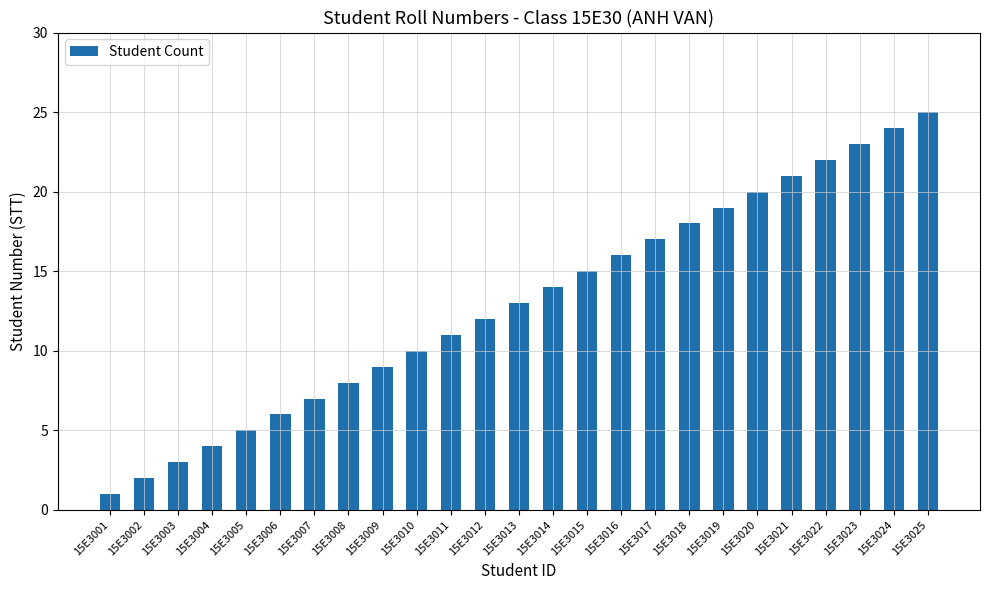

Reading right to left, list all the values displayed in this chart.

25	24	23	22	21	20	19	18	17	16	15	14	13	12	11	10	9	8	7	6	5	4	3	2	1